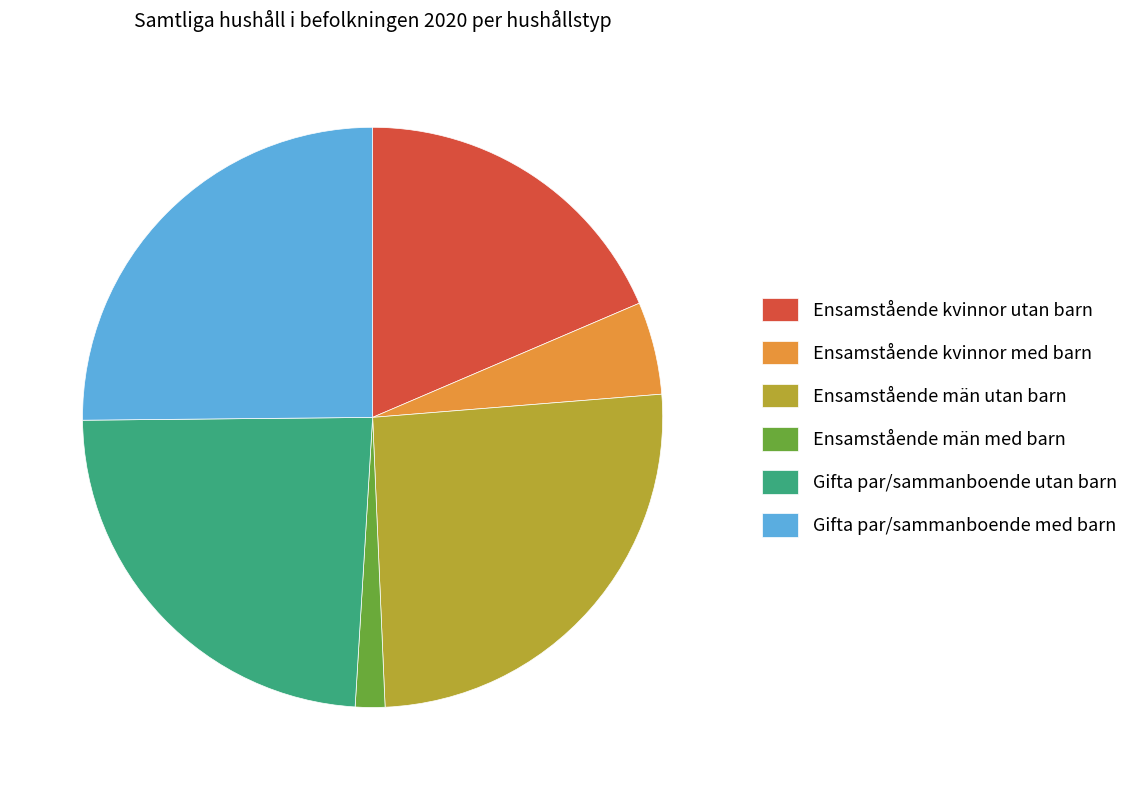

Approximately how many times larger is the value at Ensamstående män med barn compared to Ensamstående män utan barn?

0.1